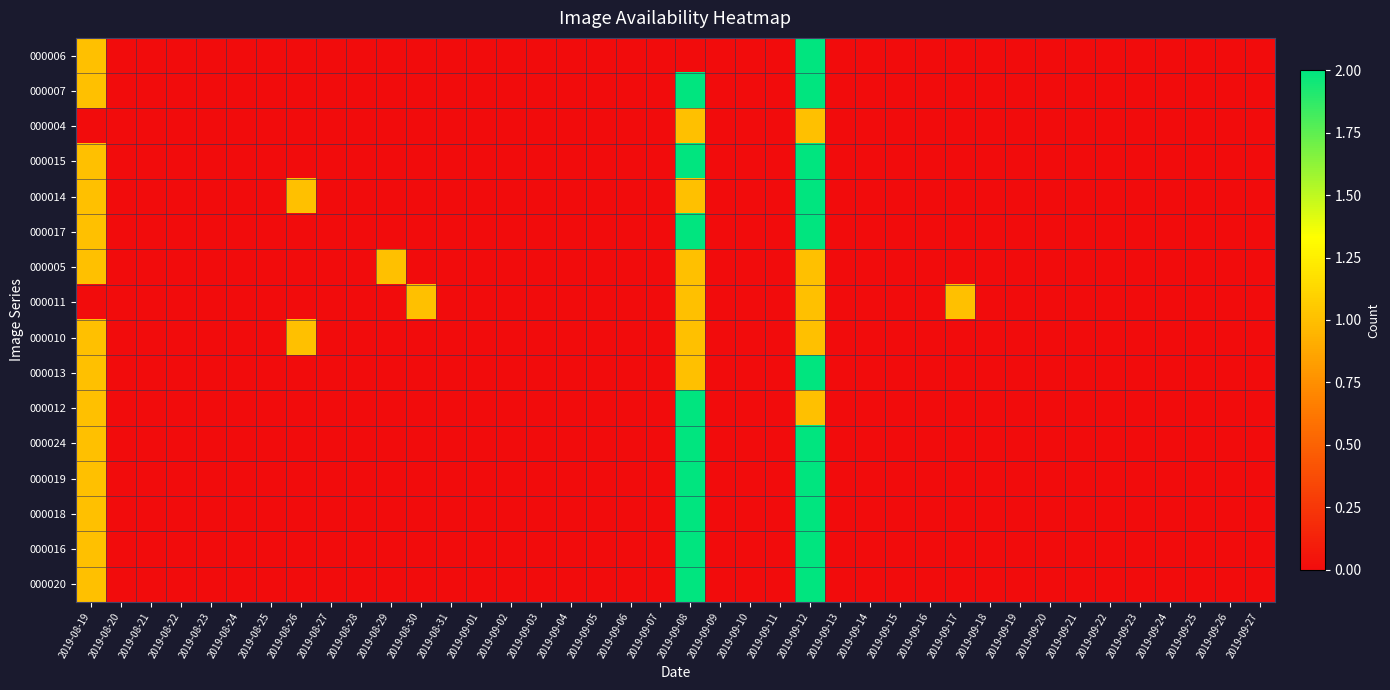

Reading left to right, what are all the values shown in this chart?

000006: 2019-08-19=1	2019-08-20=0	2019-08-21=0	2019-08-22=0	2019-08-23=0	2019-08-24=0	2019-08-25=0	2019-08-26=0	2019-08-27=0	2019-08-28=0	2019-08-29=0	2019-08-30=0	2019-08-31=0	2019-09-01=0	2019-09-02=0	2019-09-03=0	2019-09-04=0	2019-09-05=0	2019-09-06=0	2019-09-07=0	2019-09-08=0	2019-09-09=0	2019-09-10=0	2019-09-11=0	2019-09-12=2	2019-09-13=0	2019-09-14=0	2019-09-15=0	2019-09-16=0	2019-09-17=0	2019-09-18=0	2019-09-19=0	2019-09-20=0	2019-09-21=0	2019-09-22=0	2019-09-23=0	2019-09-24=0	2019-09-25=0	2019-09-26=0	2019-09-27=0
000007: 2019-08-19=1	2019-08-20=0	2019-08-21=0	2019-08-22=0	2019-08-23=0	2019-08-24=0	2019-08-25=0	2019-08-26=0	2019-08-27=0	2019-08-28=0	2019-08-29=0	2019-08-30=0	2019-08-31=0	2019-09-01=0	2019-09-02=0	2019-09-03=0	2019-09-04=0	2019-09-05=0	2019-09-06=0	2019-09-07=0	2019-09-08=2	2019-09-09=0	2019-09-10=0	2019-09-11=0	2019-09-12=2	2019-09-13=0	2019-09-14=0	2019-09-15=0	2019-09-16=0	2019-09-17=0	2019-09-18=0	2019-09-19=0	2019-09-20=0	2019-09-21=0	2019-09-22=0	2019-09-23=0	2019-09-24=0	2019-09-25=0	2019-09-26=0	2019-09-27=0
000004: 2019-08-19=0	2019-08-20=0	2019-08-21=0	2019-08-22=0	2019-08-23=0	2019-08-24=0	2019-08-25=0	2019-08-26=0	2019-08-27=0	2019-08-28=0	2019-08-29=0	2019-08-30=0	2019-08-31=0	2019-09-01=0	2019-09-02=0	2019-09-03=0	2019-09-04=0	2019-09-05=0	2019-09-06=0	2019-09-07=0	2019-09-08=1	2019-09-09=0	2019-09-10=0	2019-09-11=0	2019-09-12=1	2019-09-13=0	2019-09-14=0	2019-09-15=0	2019-09-16=0	2019-09-17=0	2019-09-18=0	2019-09-19=0	2019-09-20=0	2019-09-21=0	2019-09-22=0	2019-09-23=0	2019-09-24=0	2019-09-25=0	2019-09-26=0	2019-09-27=0
000015: 2019-08-19=1	2019-08-20=0	2019-08-21=0	2019-08-22=0	2019-08-23=0	2019-08-24=0	2019-08-25=0	2019-08-26=0	2019-08-27=0	2019-08-28=0	2019-08-29=0	2019-08-30=0	2019-08-31=0	2019-09-01=0	2019-09-02=0	2019-09-03=0	2019-09-04=0	2019-09-05=0	2019-09-06=0	2019-09-07=0	2019-09-08=2	2019-09-09=0	2019-09-10=0	2019-09-11=0	2019-09-12=2	2019-09-13=0	2019-09-14=0	2019-09-15=0	2019-09-16=0	2019-09-17=0	2019-09-18=0	2019-09-19=0	2019-09-20=0	2019-09-21=0	2019-09-22=0	2019-09-23=0	2019-09-24=0	2019-09-25=0	2019-09-26=0	2019-09-27=0
000014: 2019-08-19=1	2019-08-20=0	2019-08-21=0	2019-08-22=0	2019-08-23=0	2019-08-24=0	2019-08-25=0	2019-08-26=1	2019-08-27=0	2019-08-28=0	2019-08-29=0	2019-08-30=0	2019-08-31=0	2019-09-01=0	2019-09-02=0	2019-09-03=0	2019-09-04=0	2019-09-05=0	2019-09-06=0	2019-09-07=0	2019-09-08=1	2019-09-09=0	2019-09-10=0	2019-09-11=0	2019-09-12=2	2019-09-13=0	2019-09-14=0	2019-09-15=0	2019-09-16=0	2019-09-17=0	2019-09-18=0	2019-09-19=0	2019-09-20=0	2019-09-21=0	2019-09-22=0	2019-09-23=0	2019-09-24=0	2019-09-25=0	2019-09-26=0	2019-09-27=0
000017: 2019-08-19=1	2019-08-20=0	2019-08-21=0	2019-08-22=0	2019-08-23=0	2019-08-24=0	2019-08-25=0	2019-08-26=0	2019-08-27=0	2019-08-28=0	2019-08-29=0	2019-08-30=0	2019-08-31=0	2019-09-01=0	2019-09-02=0	2019-09-03=0	2019-09-04=0	2019-09-05=0	2019-09-06=0	2019-09-07=0	2019-09-08=2	2019-09-09=0	2019-09-10=0	2019-09-11=0	2019-09-12=2	2019-09-13=0	2019-09-14=0	2019-09-15=0	2019-09-16=0	2019-09-17=0	2019-09-18=0	2019-09-19=0	2019-09-20=0	2019-09-21=0	2019-09-22=0	2019-09-23=0	2019-09-24=0	2019-09-25=0	2019-09-26=0	2019-09-27=0
000005: 2019-08-19=1	2019-08-20=0	2019-08-21=0	2019-08-22=0	2019-08-23=0	2019-08-24=0	2019-08-25=0	2019-08-26=0	2019-08-27=0	2019-08-28=0	2019-08-29=1	2019-08-30=0	2019-08-31=0	2019-09-01=0	2019-09-02=0	2019-09-03=0	2019-09-04=0	2019-09-05=0	2019-09-06=0	2019-09-07=0	2019-09-08=1	2019-09-09=0	2019-09-10=0	2019-09-11=0	2019-09-12=1	2019-09-13=0	2019-09-14=0	2019-09-15=0	2019-09-16=0	2019-09-17=0	2019-09-18=0	2019-09-19=0	2019-09-20=0	2019-09-21=0	2019-09-22=0	2019-09-23=0	2019-09-24=0	2019-09-25=0	2019-09-26=0	2019-09-27=0
000011: 2019-08-19=0	2019-08-20=0	2019-08-21=0	2019-08-22=0	2019-08-23=0	2019-08-24=0	2019-08-25=0	2019-08-26=0	2019-08-27=0	2019-08-28=0	2019-08-29=0	2019-08-30=1	2019-08-31=0	2019-09-01=0	2019-09-02=0	2019-09-03=0	2019-09-04=0	2019-09-05=0	2019-09-06=0	2019-09-07=0	2019-09-08=1	2019-09-09=0	2019-09-10=0	2019-09-11=0	2019-09-12=1	2019-09-13=0	2019-09-14=0	2019-09-15=0	2019-09-16=0	2019-09-17=1	2019-09-18=0	2019-09-19=0	2019-09-20=0	2019-09-21=0	2019-09-22=0	2019-09-23=0	2019-09-24=0	2019-09-25=0	2019-09-26=0	2019-09-27=0
000010: 2019-08-19=1	2019-08-20=0	2019-08-21=0	2019-08-22=0	2019-08-23=0	2019-08-24=0	2019-08-25=0	2019-08-26=1	2019-08-27=0	2019-08-28=0	2019-08-29=0	2019-08-30=0	2019-08-31=0	2019-09-01=0	2019-09-02=0	2019-09-03=0	2019-09-04=0	2019-09-05=0	2019-09-06=0	2019-09-07=0	2019-09-08=1	2019-09-09=0	2019-09-10=0	2019-09-11=0	2019-09-12=1	2019-09-13=0	2019-09-14=0	2019-09-15=0	2019-09-16=0	2019-09-17=0	2019-09-18=0	2019-09-19=0	2019-09-20=0	2019-09-21=0	2019-09-22=0	2019-09-23=0	2019-09-24=0	2019-09-25=0	2019-09-26=0	2019-09-27=0
000013: 2019-08-19=1	2019-08-20=0	2019-08-21=0	2019-08-22=0	2019-08-23=0	2019-08-24=0	2019-08-25=0	2019-08-26=0	2019-08-27=0	2019-08-28=0	2019-08-29=0	2019-08-30=0	2019-08-31=0	2019-09-01=0	2019-09-02=0	2019-09-03=0	2019-09-04=0	2019-09-05=0	2019-09-06=0	2019-09-07=0	2019-09-08=1	2019-09-09=0	2019-09-10=0	2019-09-11=0	2019-09-12=2	2019-09-13=0	2019-09-14=0	2019-09-15=0	2019-09-16=0	2019-09-17=0	2019-09-18=0	2019-09-19=0	2019-09-20=0	2019-09-21=0	2019-09-22=0	2019-09-23=0	2019-09-24=0	2019-09-25=0	2019-09-26=0	2019-09-27=0
000012: 2019-08-19=1	2019-08-20=0	2019-08-21=0	2019-08-22=0	2019-08-23=0	2019-08-24=0	2019-08-25=0	2019-08-26=0	2019-08-27=0	2019-08-28=0	2019-08-29=0	2019-08-30=0	2019-08-31=0	2019-09-01=0	2019-09-02=0	2019-09-03=0	2019-09-04=0	2019-09-05=0	2019-09-06=0	2019-09-07=0	2019-09-08=2	2019-09-09=0	2019-09-10=0	2019-09-11=0	2019-09-12=1	2019-09-13=0	2019-09-14=0	2019-09-15=0	2019-09-16=0	2019-09-17=0	2019-09-18=0	2019-09-19=0	2019-09-20=0	2019-09-21=0	2019-09-22=0	2019-09-23=0	2019-09-24=0	2019-09-25=0	2019-09-26=0	2019-09-27=0
000024: 2019-08-19=1	2019-08-20=0	2019-08-21=0	2019-08-22=0	2019-08-23=0	2019-08-24=0	2019-08-25=0	2019-08-26=0	2019-08-27=0	2019-08-28=0	2019-08-29=0	2019-08-30=0	2019-08-31=0	2019-09-01=0	2019-09-02=0	2019-09-03=0	2019-09-04=0	2019-09-05=0	2019-09-06=0	2019-09-07=0	2019-09-08=2	2019-09-09=0	2019-09-10=0	2019-09-11=0	2019-09-12=2	2019-09-13=0	2019-09-14=0	2019-09-15=0	2019-09-16=0	2019-09-17=0	2019-09-18=0	2019-09-19=0	2019-09-20=0	2019-09-21=0	2019-09-22=0	2019-09-23=0	2019-09-24=0	2019-09-25=0	2019-09-26=0	2019-09-27=0
000019: 2019-08-19=1	2019-08-20=0	2019-08-21=0	2019-08-22=0	2019-08-23=0	2019-08-24=0	2019-08-25=0	2019-08-26=0	2019-08-27=0	2019-08-28=0	2019-08-29=0	2019-08-30=0	2019-08-31=0	2019-09-01=0	2019-09-02=0	2019-09-03=0	2019-09-04=0	2019-09-05=0	2019-09-06=0	2019-09-07=0	2019-09-08=2	2019-09-09=0	2019-09-10=0	2019-09-11=0	2019-09-12=2	2019-09-13=0	2019-09-14=0	2019-09-15=0	2019-09-16=0	2019-09-17=0	2019-09-18=0	2019-09-19=0	2019-09-20=0	2019-09-21=0	2019-09-22=0	2019-09-23=0	2019-09-24=0	2019-09-25=0	2019-09-26=0	2019-09-27=0
000018: 2019-08-19=1	2019-08-20=0	2019-08-21=0	2019-08-22=0	2019-08-23=0	2019-08-24=0	2019-08-25=0	2019-08-26=0	2019-08-27=0	2019-08-28=0	2019-08-29=0	2019-08-30=0	2019-08-31=0	2019-09-01=0	2019-09-02=0	2019-09-03=0	2019-09-04=0	2019-09-05=0	2019-09-06=0	2019-09-07=0	2019-09-08=2	2019-09-09=0	2019-09-10=0	2019-09-11=0	2019-09-12=2	2019-09-13=0	2019-09-14=0	2019-09-15=0	2019-09-16=0	2019-09-17=0	2019-09-18=0	2019-09-19=0	2019-09-20=0	2019-09-21=0	2019-09-22=0	2019-09-23=0	2019-09-24=0	2019-09-25=0	2019-09-26=0	2019-09-27=0
000016: 2019-08-19=1	2019-08-20=0	2019-08-21=0	2019-08-22=0	2019-08-23=0	2019-08-24=0	2019-08-25=0	2019-08-26=0	2019-08-27=0	2019-08-28=0	2019-08-29=0	2019-08-30=0	2019-08-31=0	2019-09-01=0	2019-09-02=0	2019-09-03=0	2019-09-04=0	2019-09-05=0	2019-09-06=0	2019-09-07=0	2019-09-08=2	2019-09-09=0	2019-09-10=0	2019-09-11=0	2019-09-12=2	2019-09-13=0	2019-09-14=0	2019-09-15=0	2019-09-16=0	2019-09-17=0	2019-09-18=0	2019-09-19=0	2019-09-20=0	2019-09-21=0	2019-09-22=0	2019-09-23=0	2019-09-24=0	2019-09-25=0	2019-09-26=0	2019-09-27=0
000020: 2019-08-19=1	2019-08-20=0	2019-08-21=0	2019-08-22=0	2019-08-23=0	2019-08-24=0	2019-08-25=0	2019-08-26=0	2019-08-27=0	2019-08-28=0	2019-08-29=0	2019-08-30=0	2019-08-31=0	2019-09-01=0	2019-09-02=0	2019-09-03=0	2019-09-04=0	2019-09-05=0	2019-09-06=0	2019-09-07=0	2019-09-08=2	2019-09-09=0	2019-09-10=0	2019-09-11=0	2019-09-12=2	2019-09-13=0	2019-09-14=0	2019-09-15=0	2019-09-16=0	2019-09-17=0	2019-09-18=0	2019-09-19=0	2019-09-20=0	2019-09-21=0	2019-09-22=0	2019-09-23=0	2019-09-24=0	2019-09-25=0	2019-09-26=0	2019-09-27=0